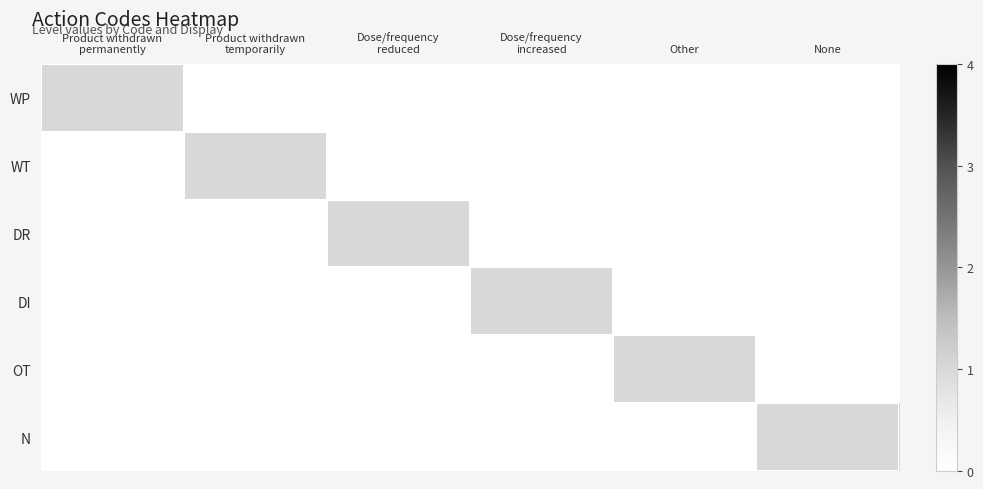

What is the spread (max minus min) of values at Product withdrawn
permanently?

1